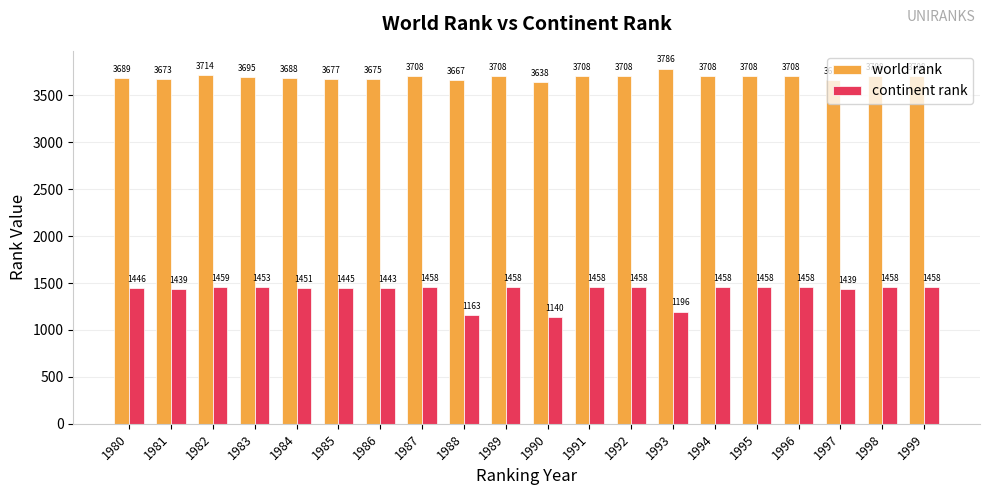

Read the world rank value at 1991.

3708